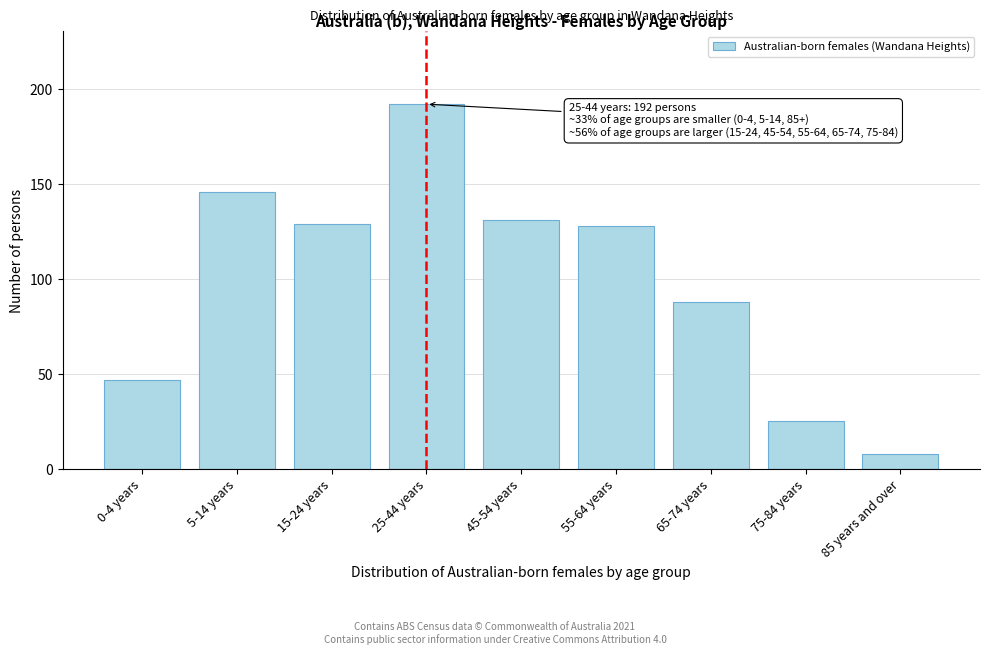

Reading left to right, extract all data points from this chart.

0-4 years=47	5-14 years=146	15-24 years=129	25-44 years=192	45-54 years=131	55-64 years=128	65-74 years=88	75-84 years=25	85 years and over=8